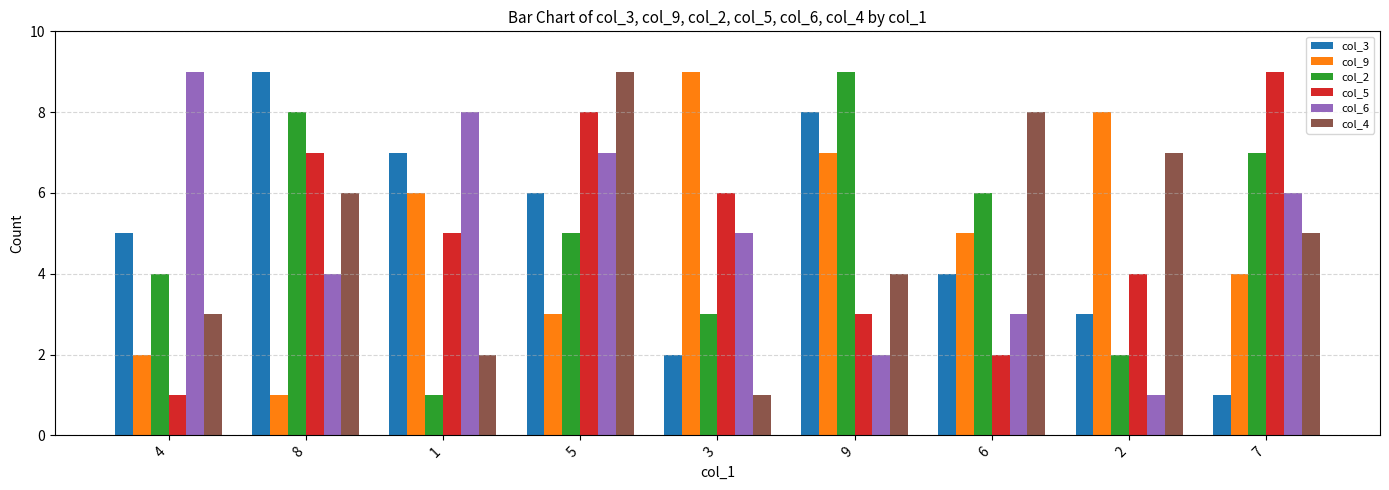

What is the difference between the second highest and minimum values in the col_5 series?

7